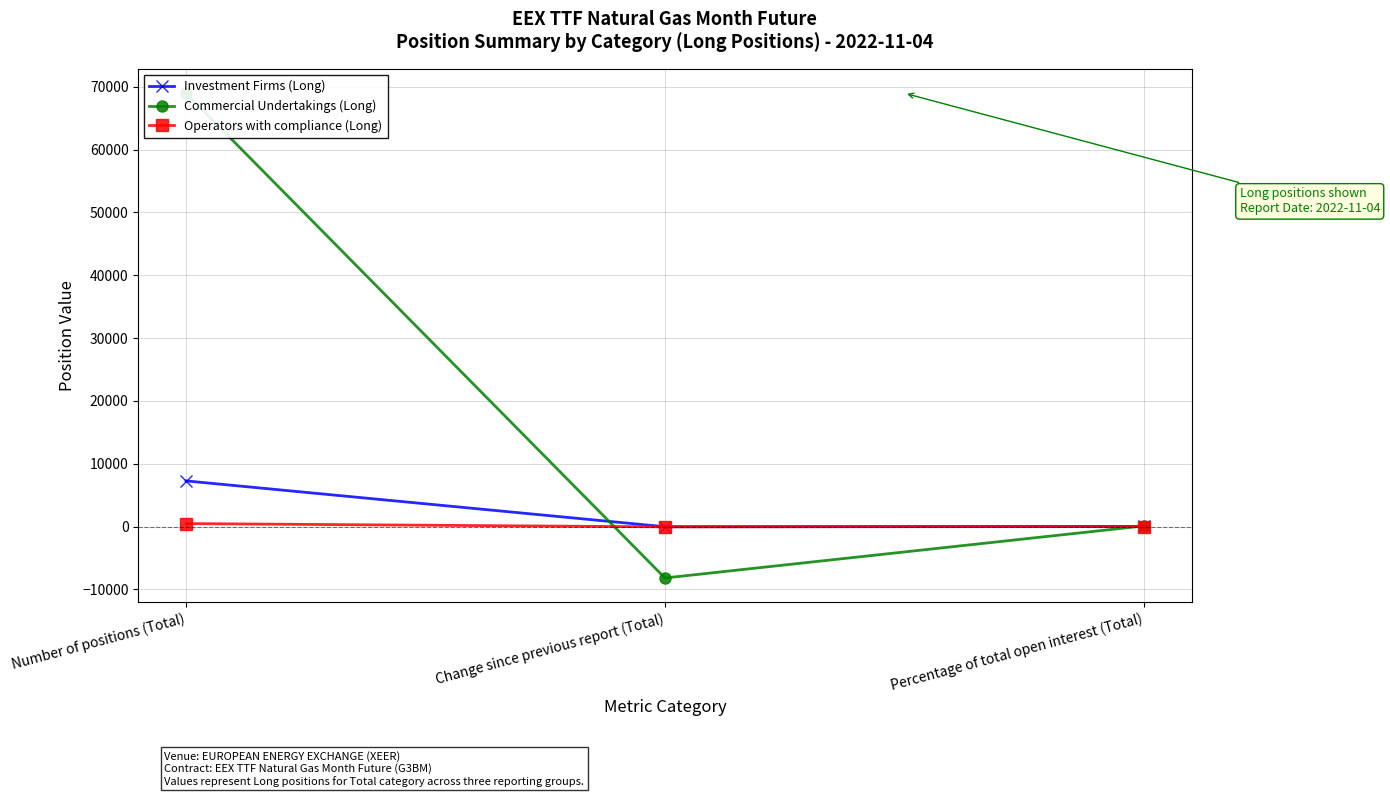

Which series has the largest total across all categories?

Commercial Undertakings (Long)